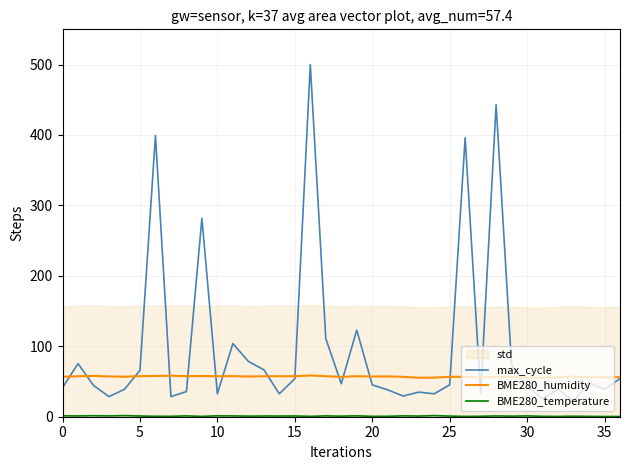

Which series has the largest total across all categories?

max_cycle